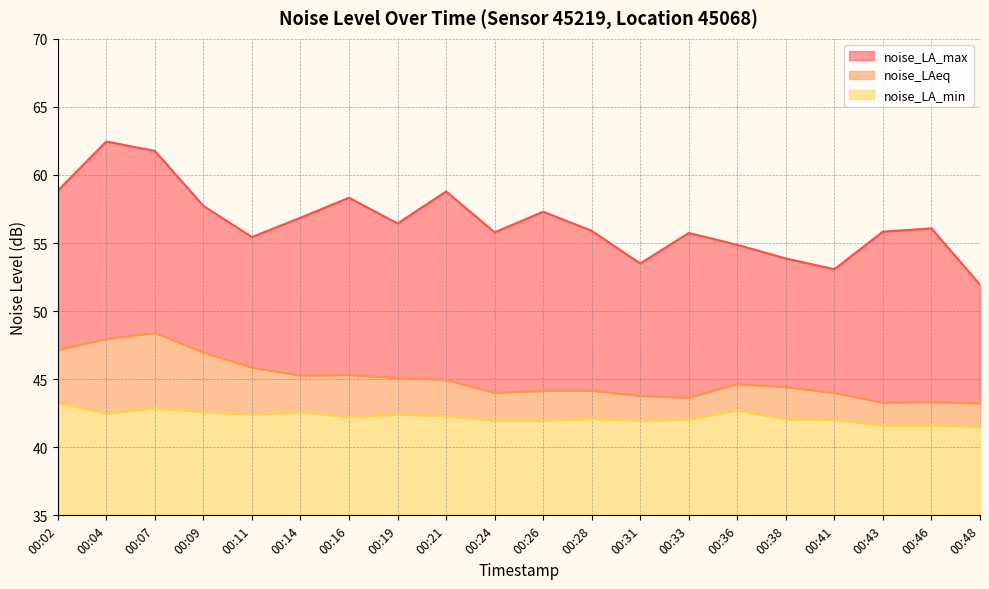

At which label is noise_LA_min closest to 42?

00:33